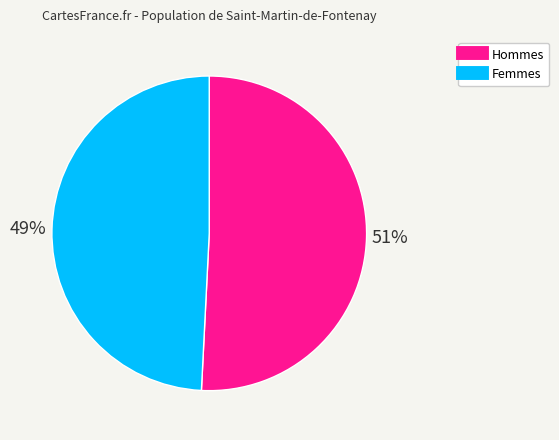

Count the number of slices in the pie.

2